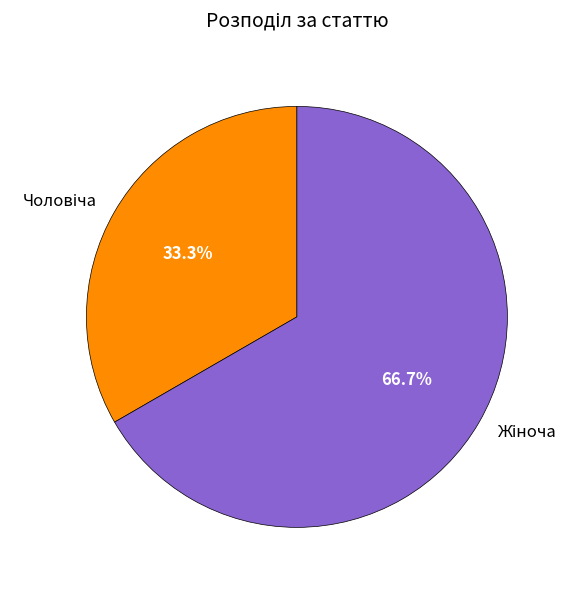

Does any single category account for the majority?

Yes